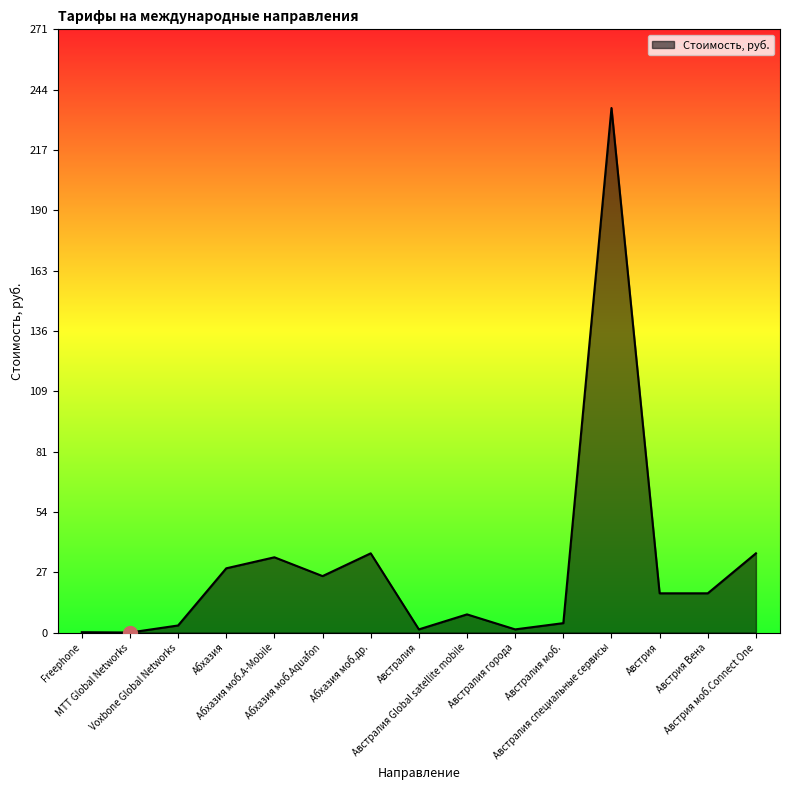

The chart shows a value of 0.1 at Freephone. True or false?

True